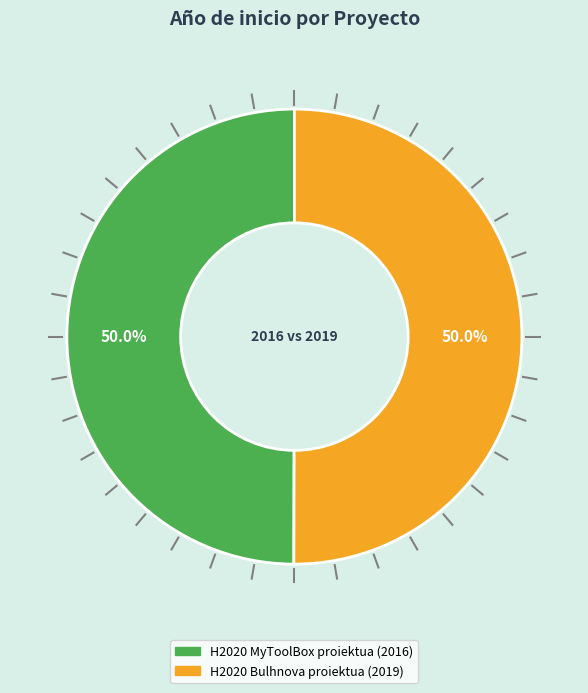

Is the sum of H2020 Bulhnova proiektua and H2020 MyToolBox proiektua greater than half?

Yes